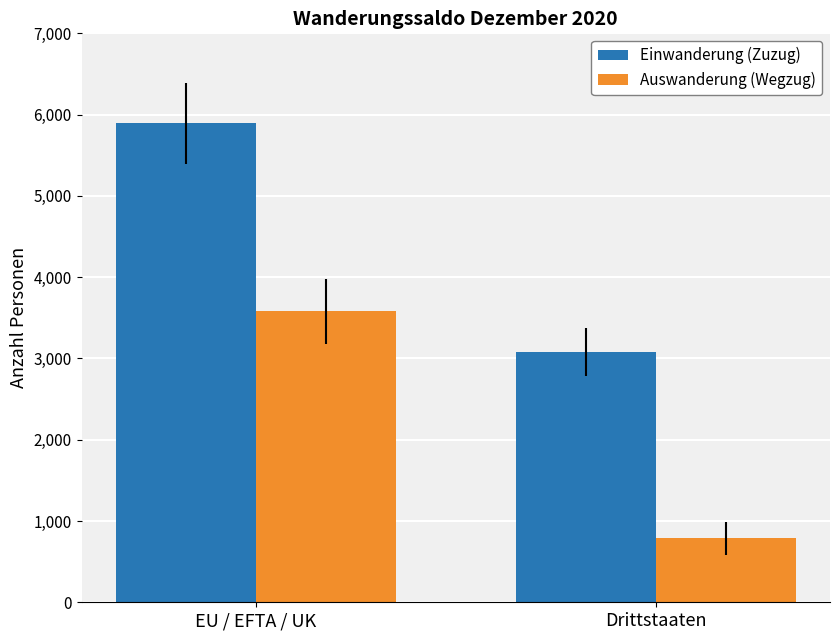

What is the smallest value displayed?

785